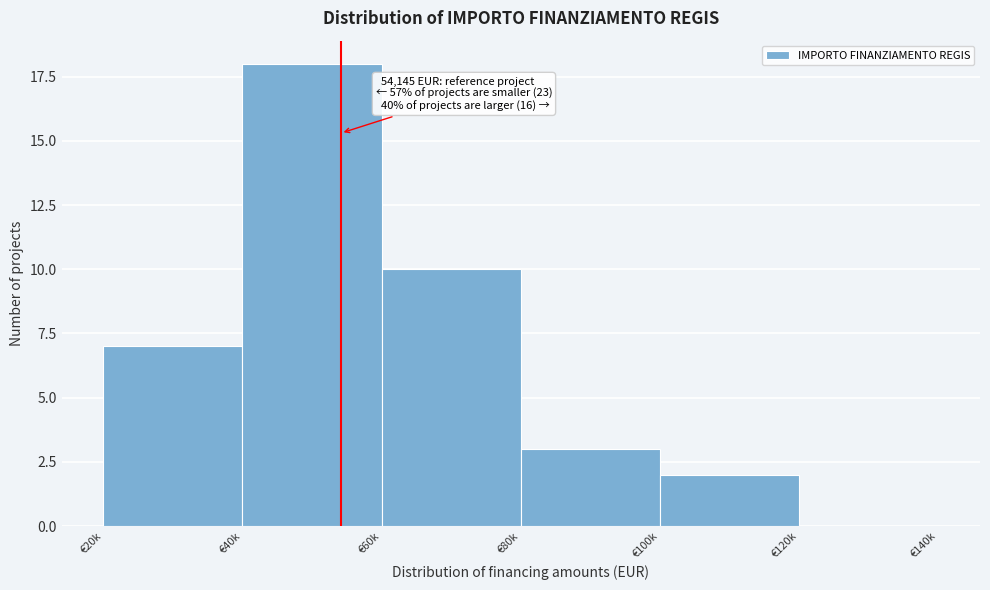

Reading left to right, transcribe all the data shown in this chart.

€20k=7	€40k=18	€60k=10	€80k=3	€100k=2	€120k=0